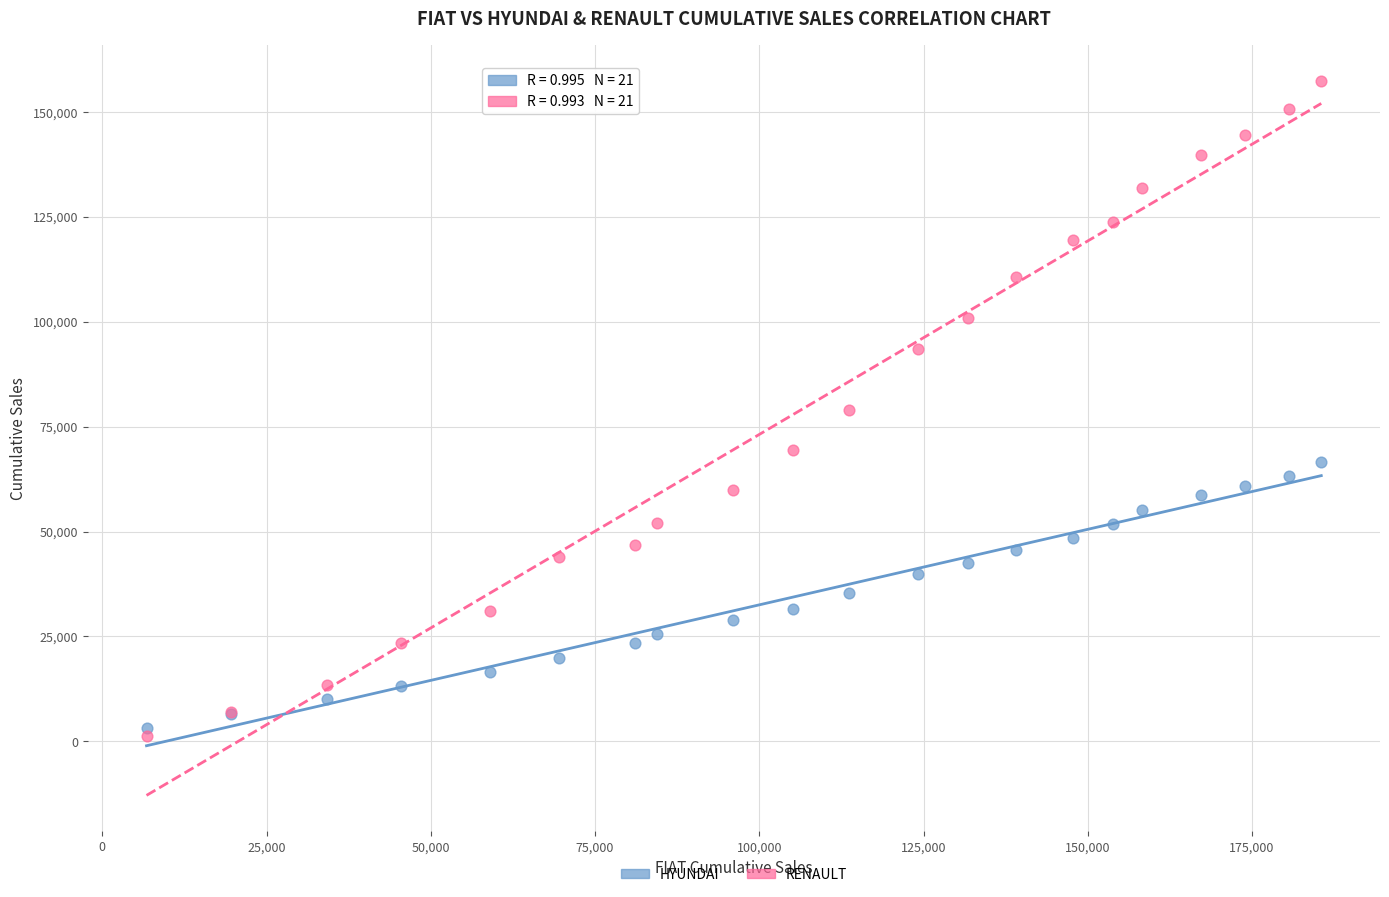

What are all the series names shown in the legend?

HYUNDAI, RENAULT